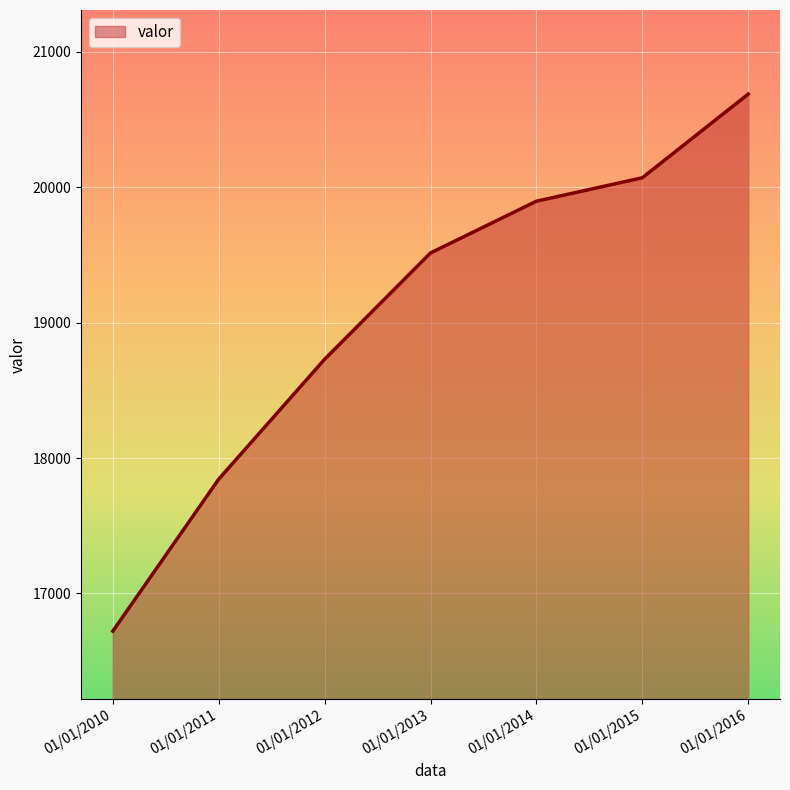

Reading left to right, list all the values displayed in this chart.

01/01/2010=16722	01/01/2011=17844	01/01/2012=18729	01/01/2013=19514	01/01/2014=19896	01/01/2015=20069	01/01/2016=20687